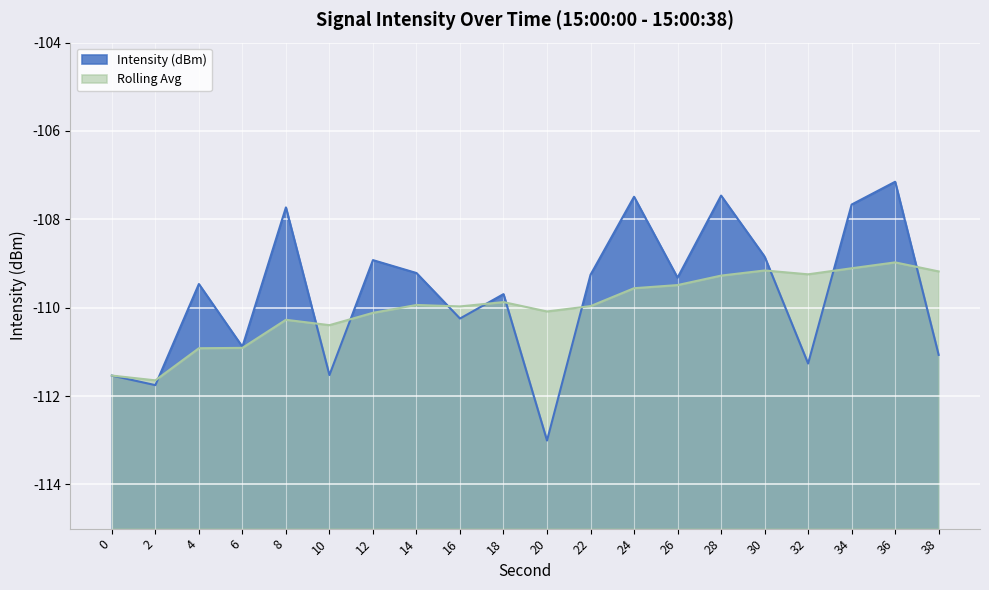

Where does the Rolling Avg series first go above -109?

36